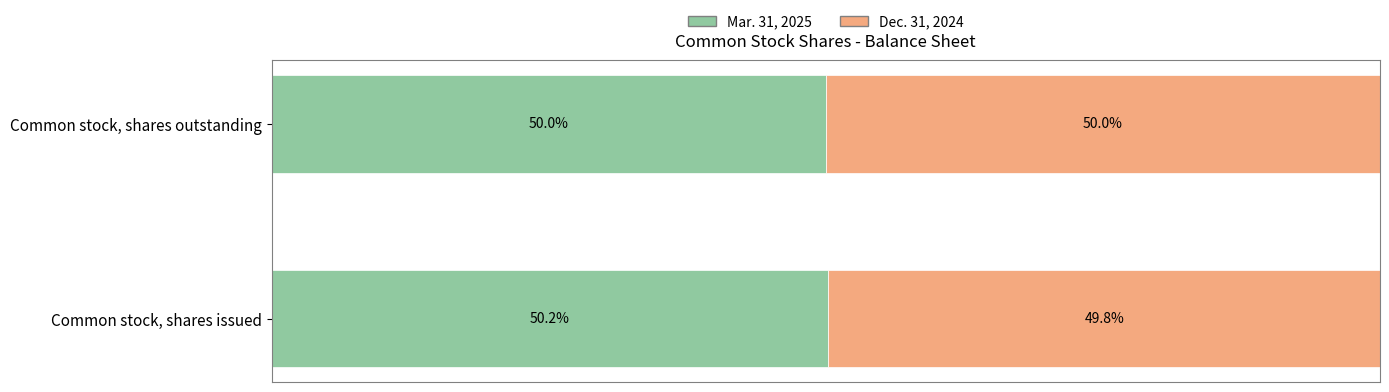

Which category has the lowest value in the Mar. 31, 2025 series?

Common stock, shares outstanding